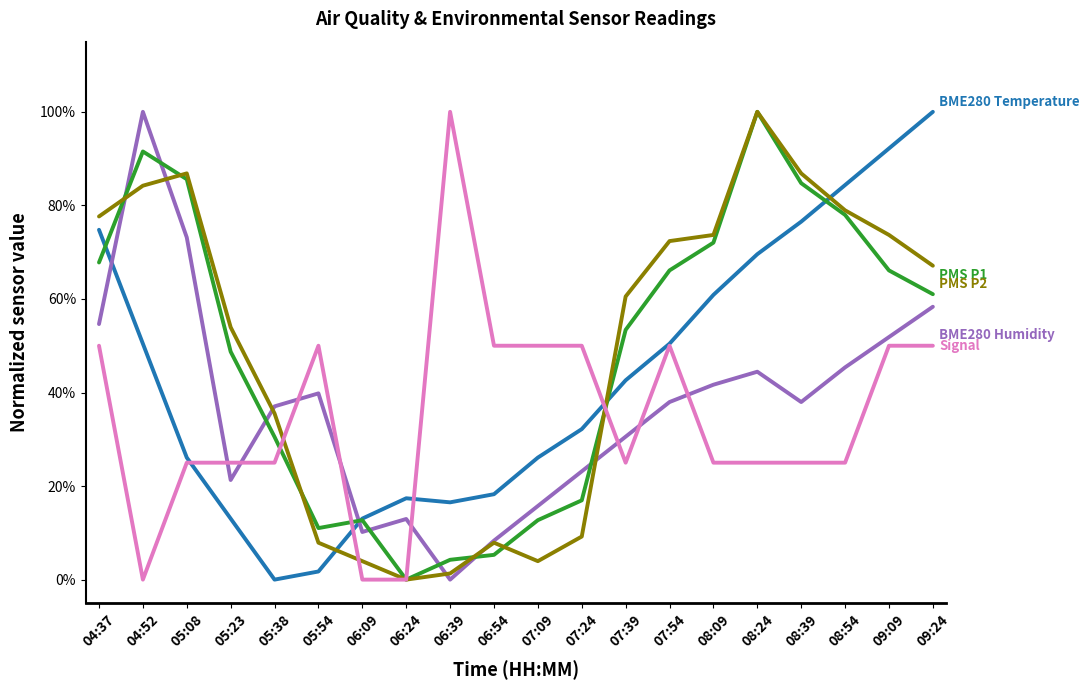

The PMS_P2 series shows 0.7 at 09:24. True or false?

True